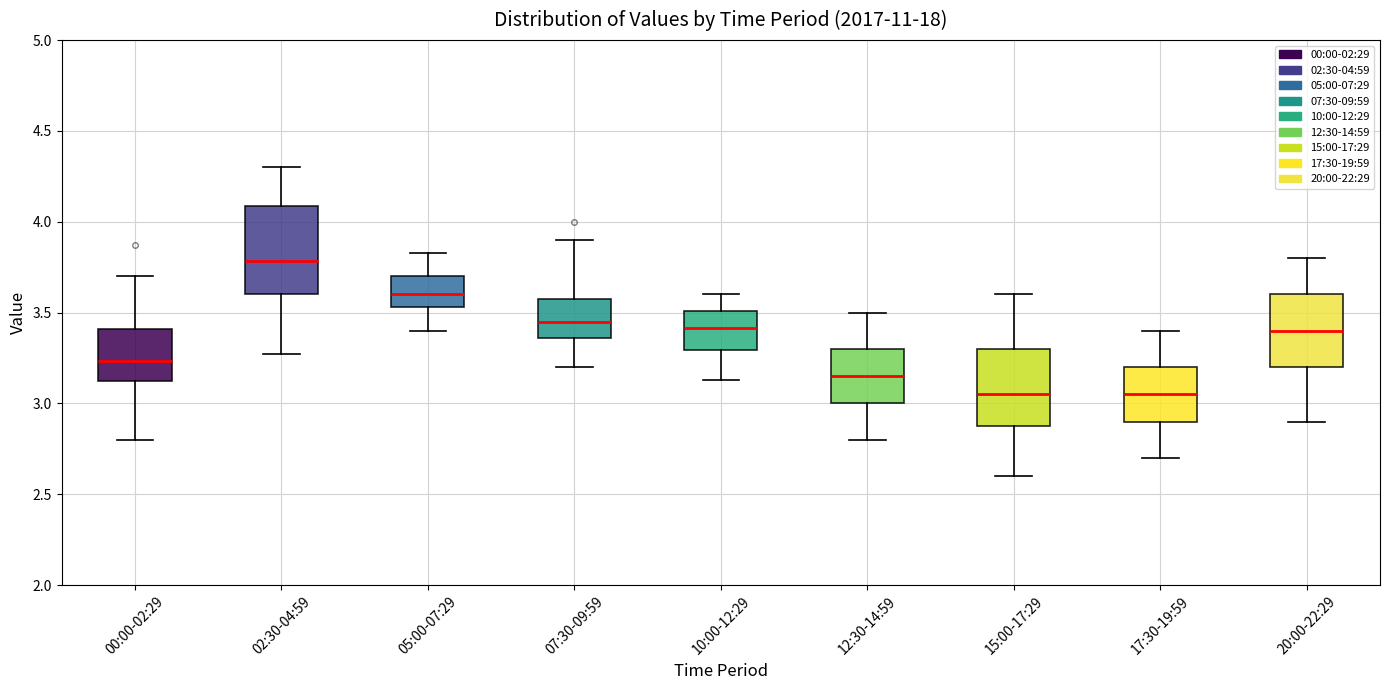

Where is the upper edge of the box for 02:30-04:59 on the y-axis? The values are not printed on the chart, so give them approximately, as read against the axis.

4.10